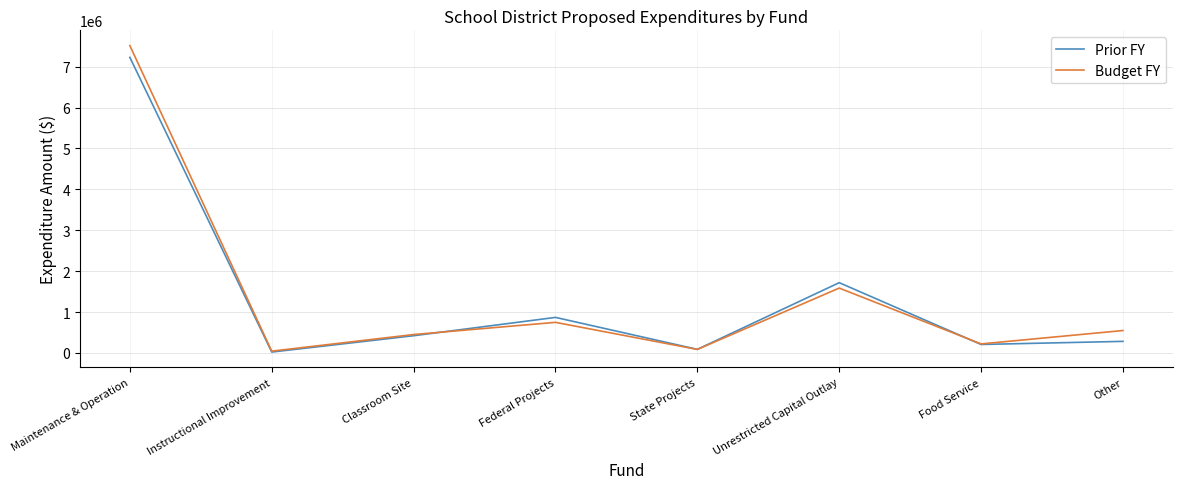

What is the difference between the maximum and minimum values in the Prior FY series?

7207807